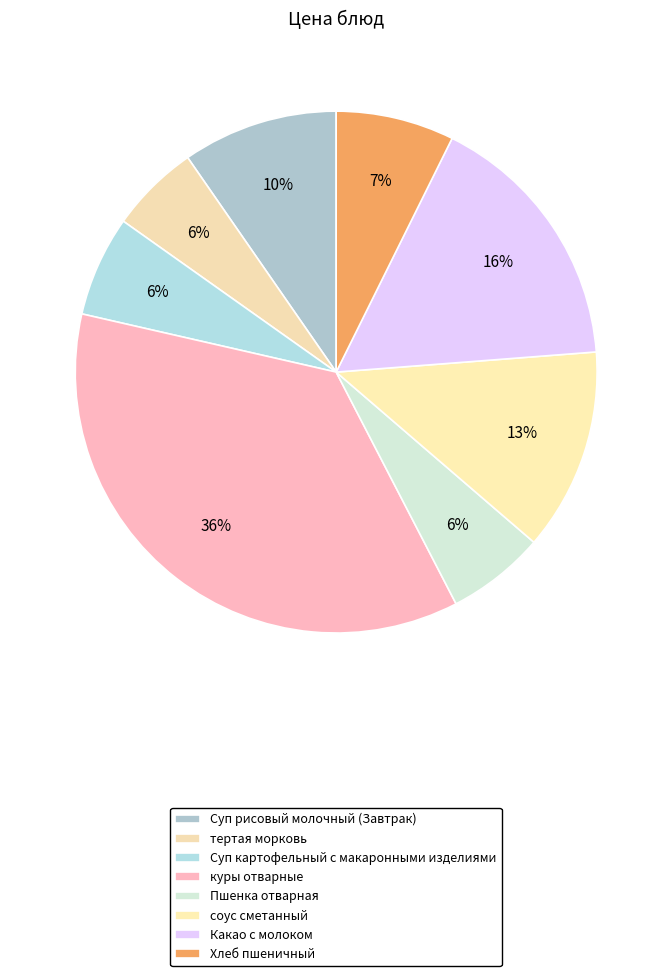

How many slices are in this pie chart?

8